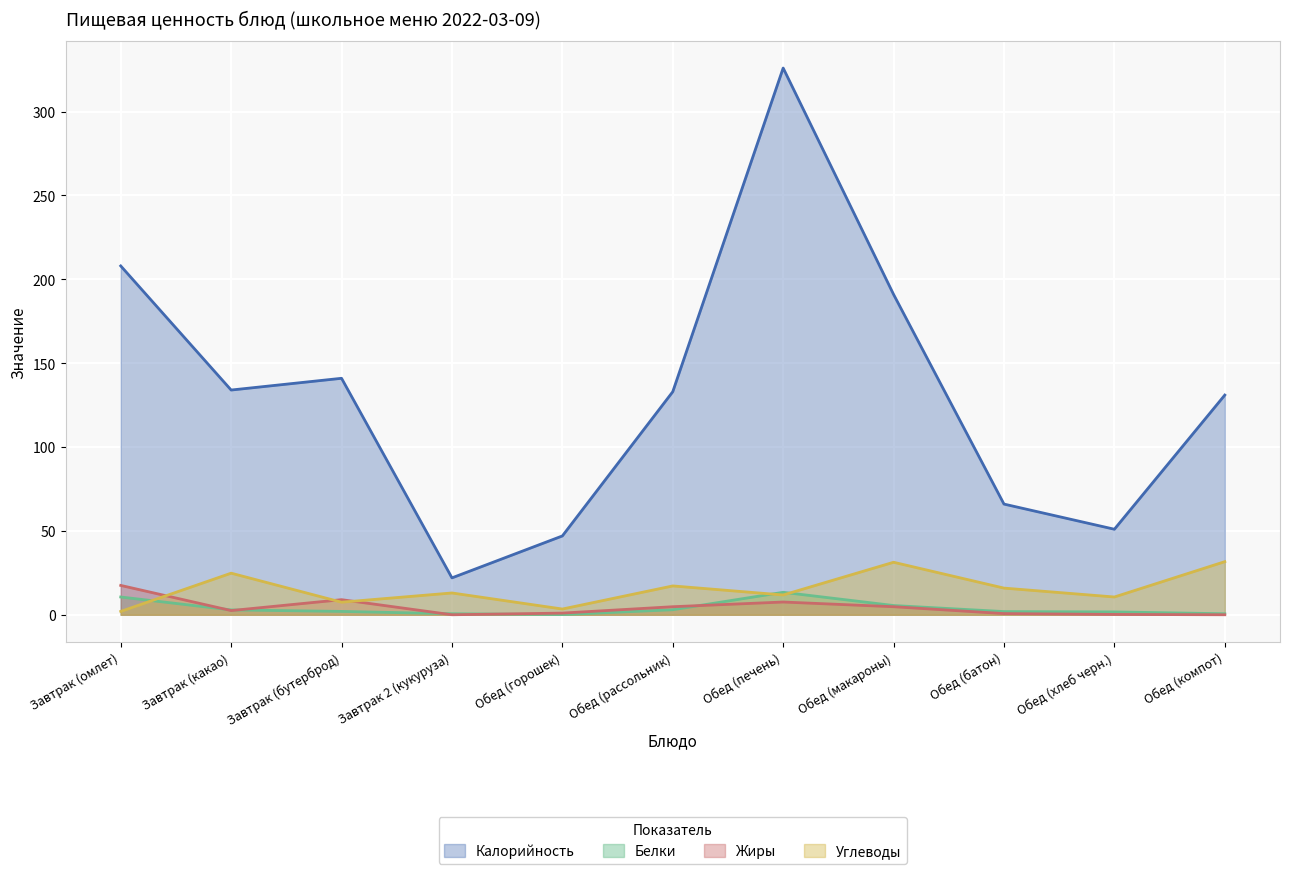

List the series in order of their peak value, highest first.

Калорийность, Углеводы, Жиры, Белки